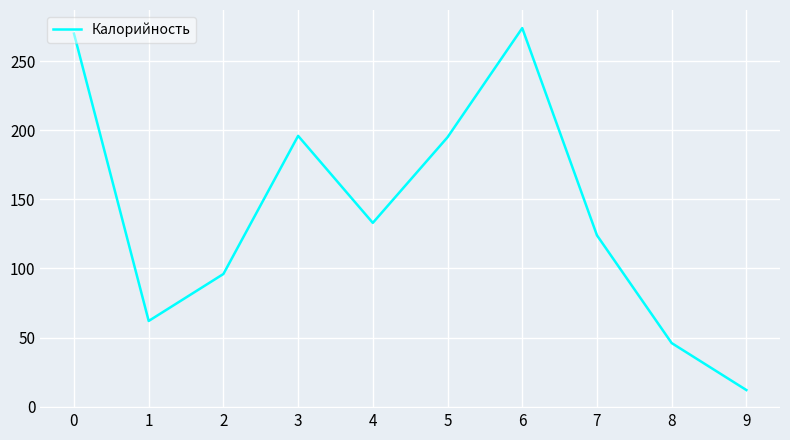

What is the difference between the second highest and second lowest values?

224